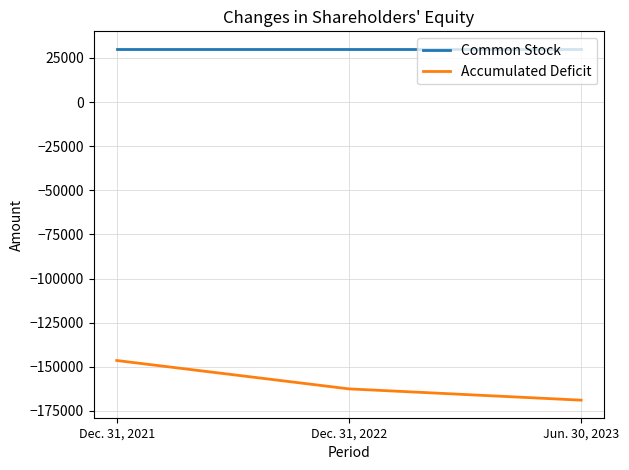

What is the spread (max minus min) of values at Dec. 31, 2022?

192612